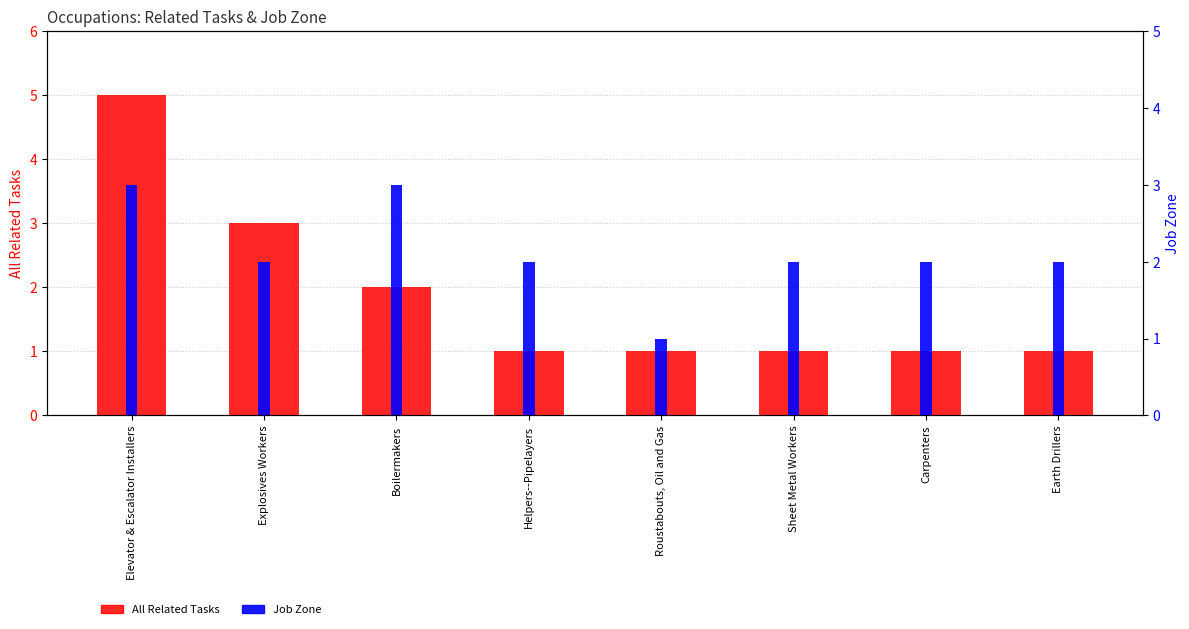

What is the difference between the second highest and second lowest values in the All Related Tasks series?

2